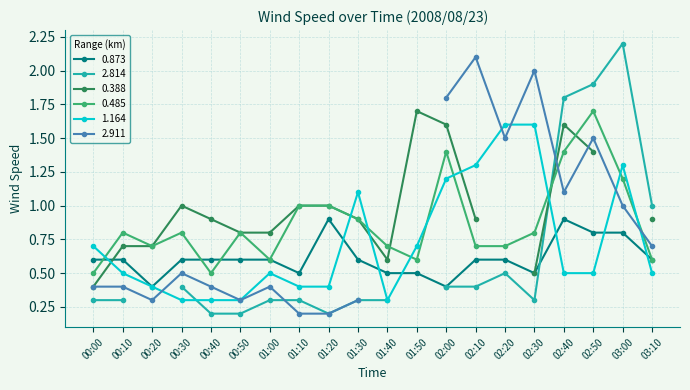

What is the label of the 11th point from the left?

01:40